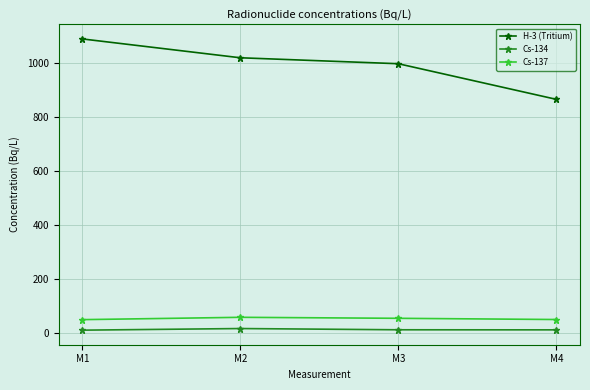

Rank the categories by H-3 (Tritium) value from lowest to highest.

M4, M3, M2, M1